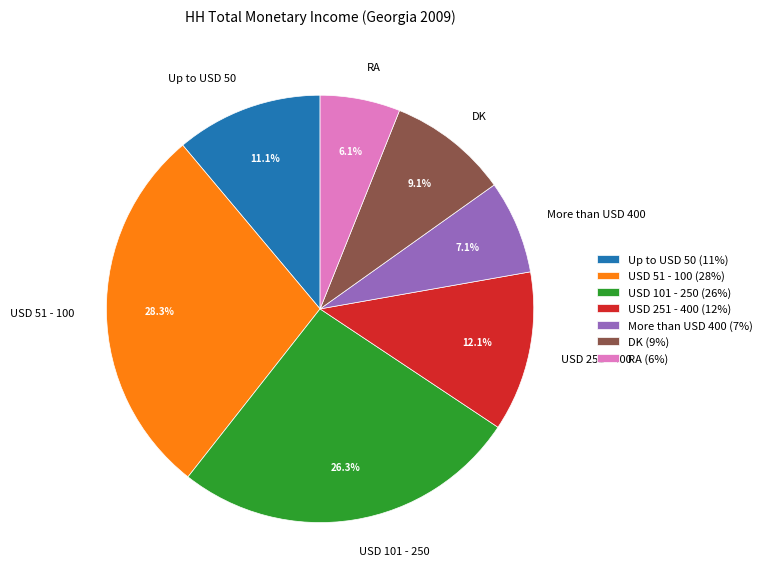

How much of the chart is everything except RA?

93.9%